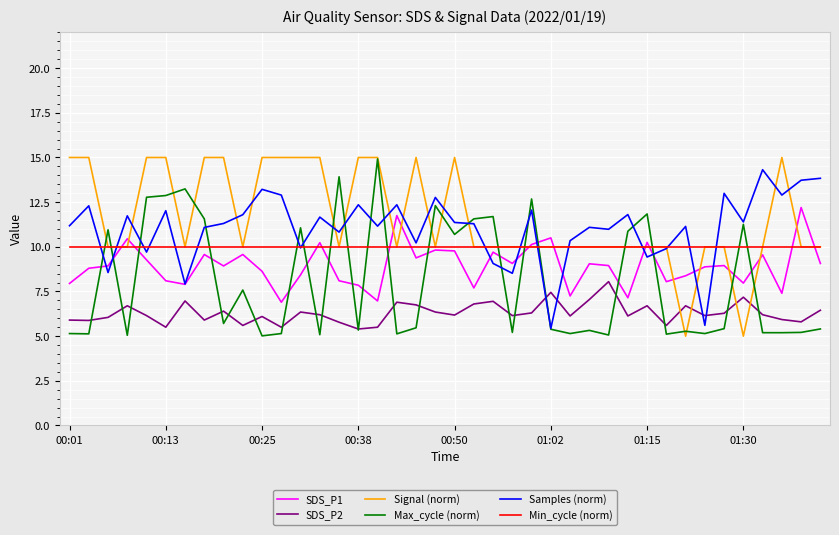

What are all the series names shown in the legend?

SDS_P1, SDS_P2, Signal (norm), Max_cycle (norm), Samples (norm), Min_cycle (norm)